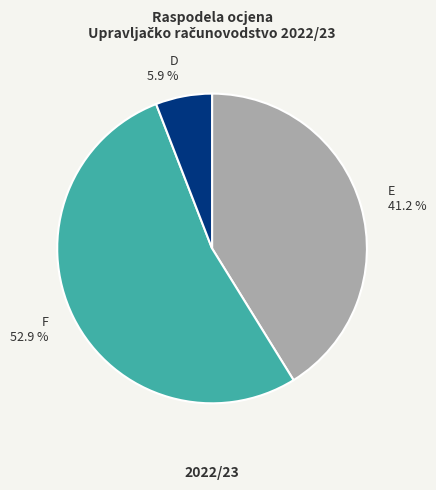

What is the majority slice?

F